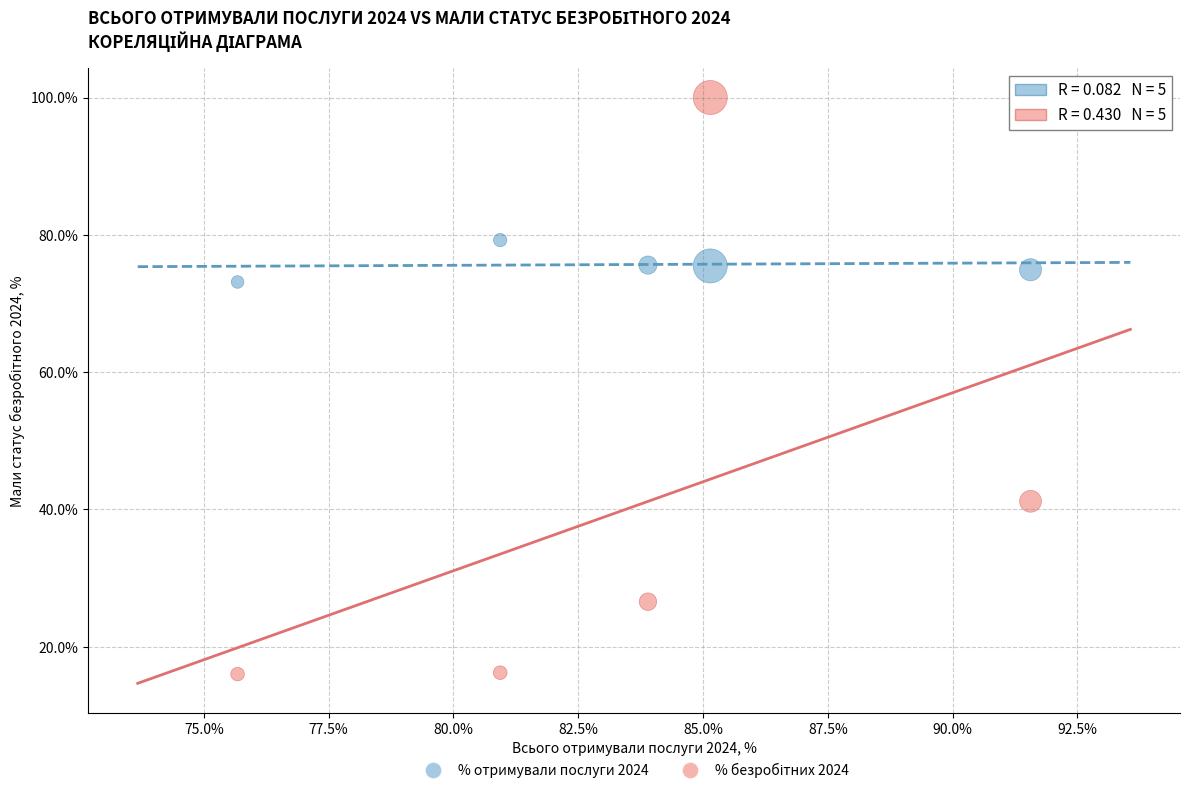

What is the X range (max minus min) for the scatter plot?

15.9